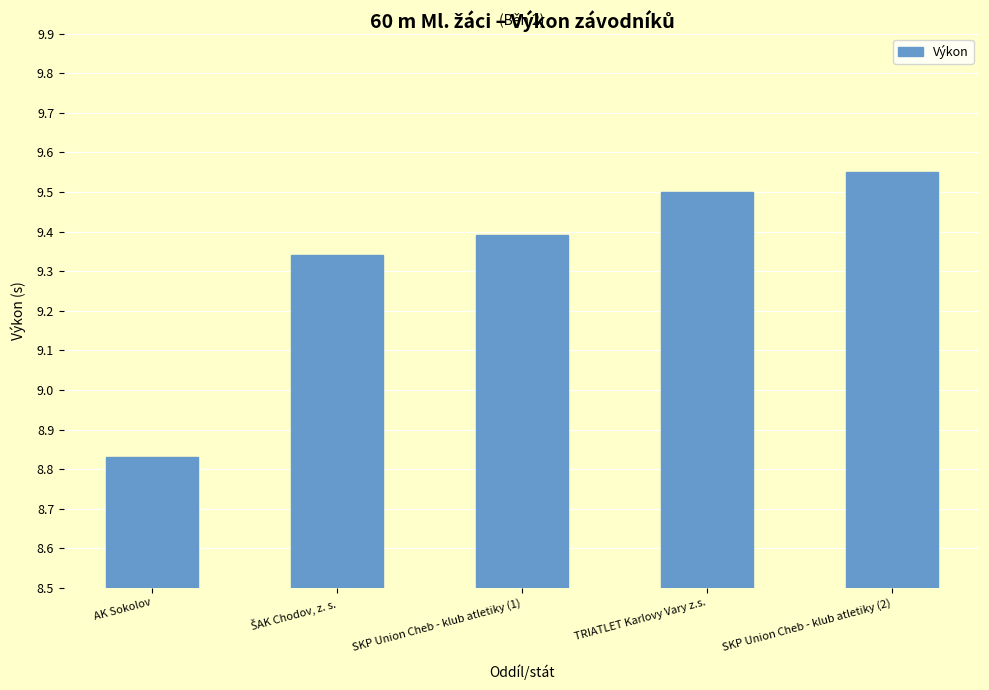

What is the ratio of the value at TRIATLET Karlovy Vary z.s. to the value at SKP Union Cheb - klub atletiky (2)?

1.0